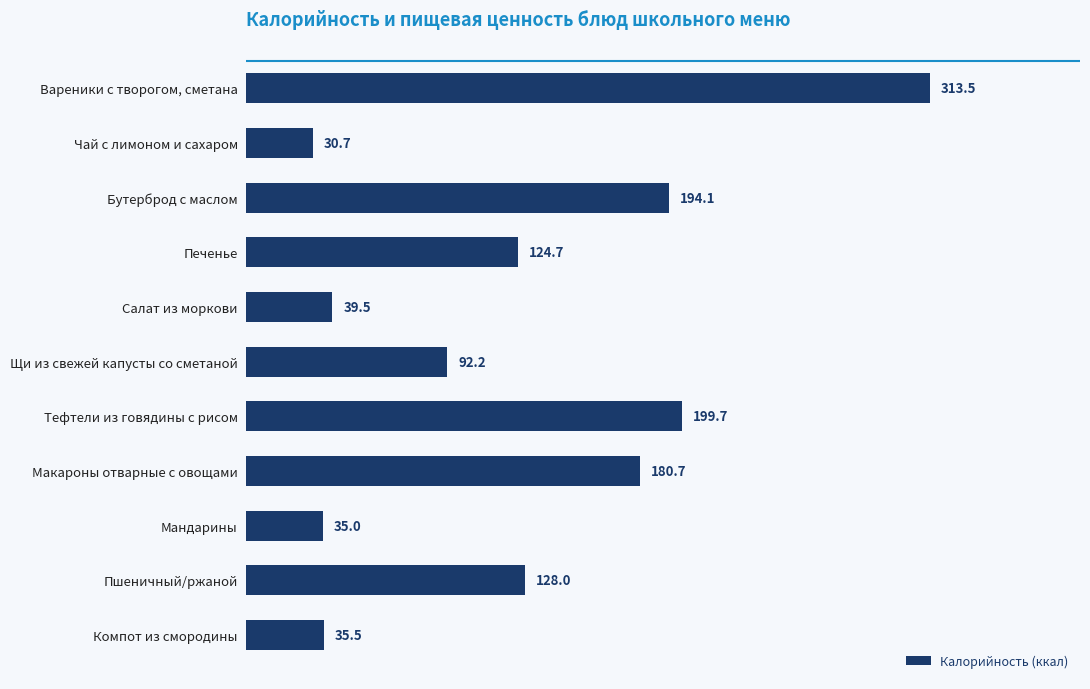

The chart shows a value of 124.7 at Печенье. True or false?

True